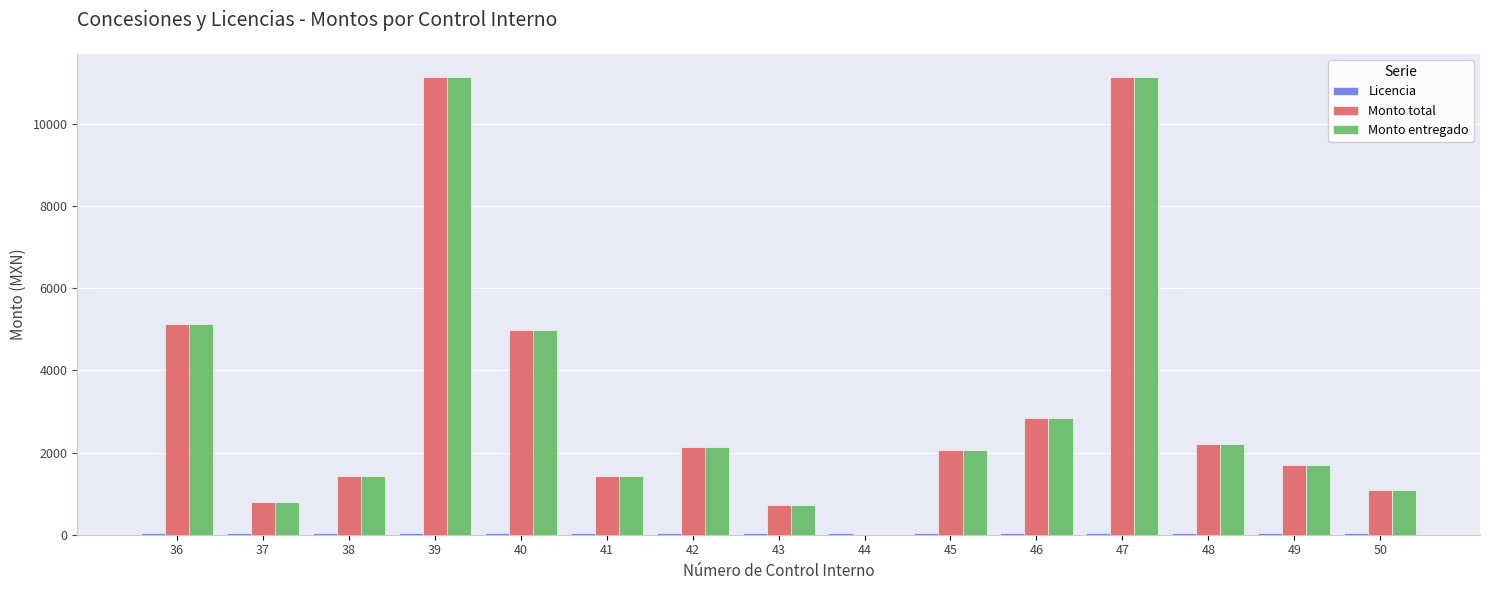

What is the sum of all Monto entregado values?

48831.0